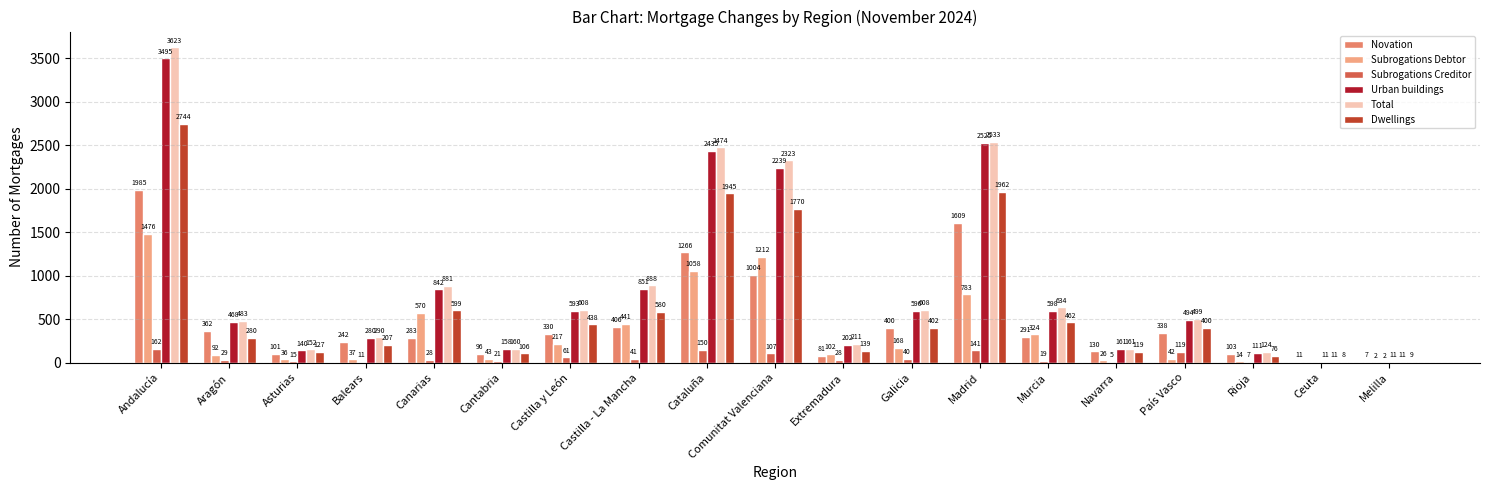

Is the value of Novation at Extremadura greater than the value of Dwellings at Castilla - La Mancha?

No